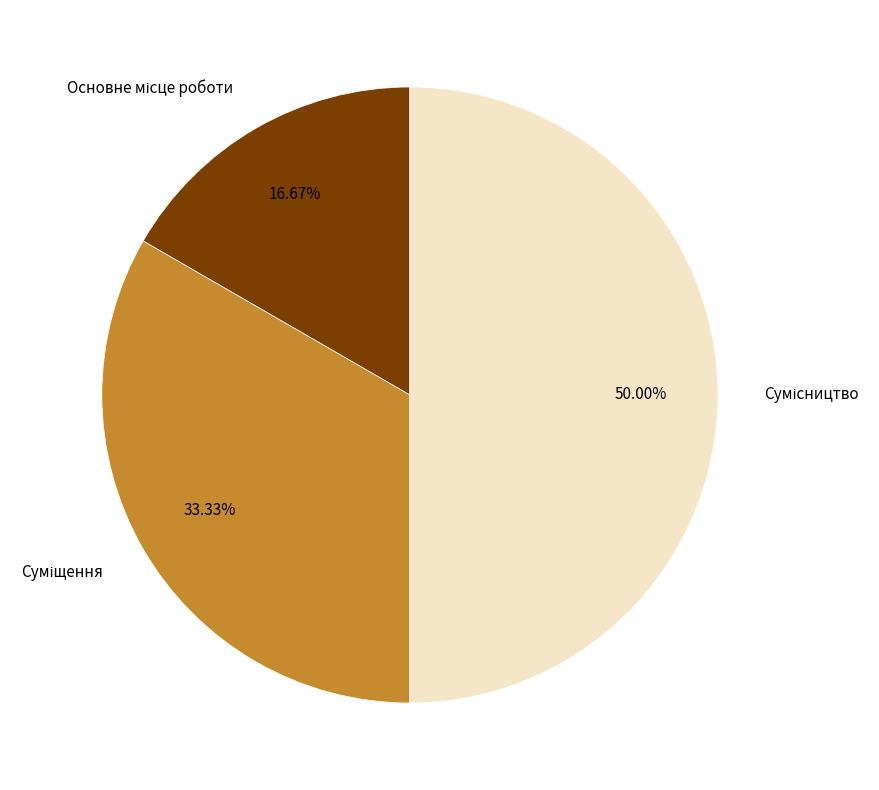

Do Основне місце роботи and Сумісництво together represent more than half of the pie?

Yes